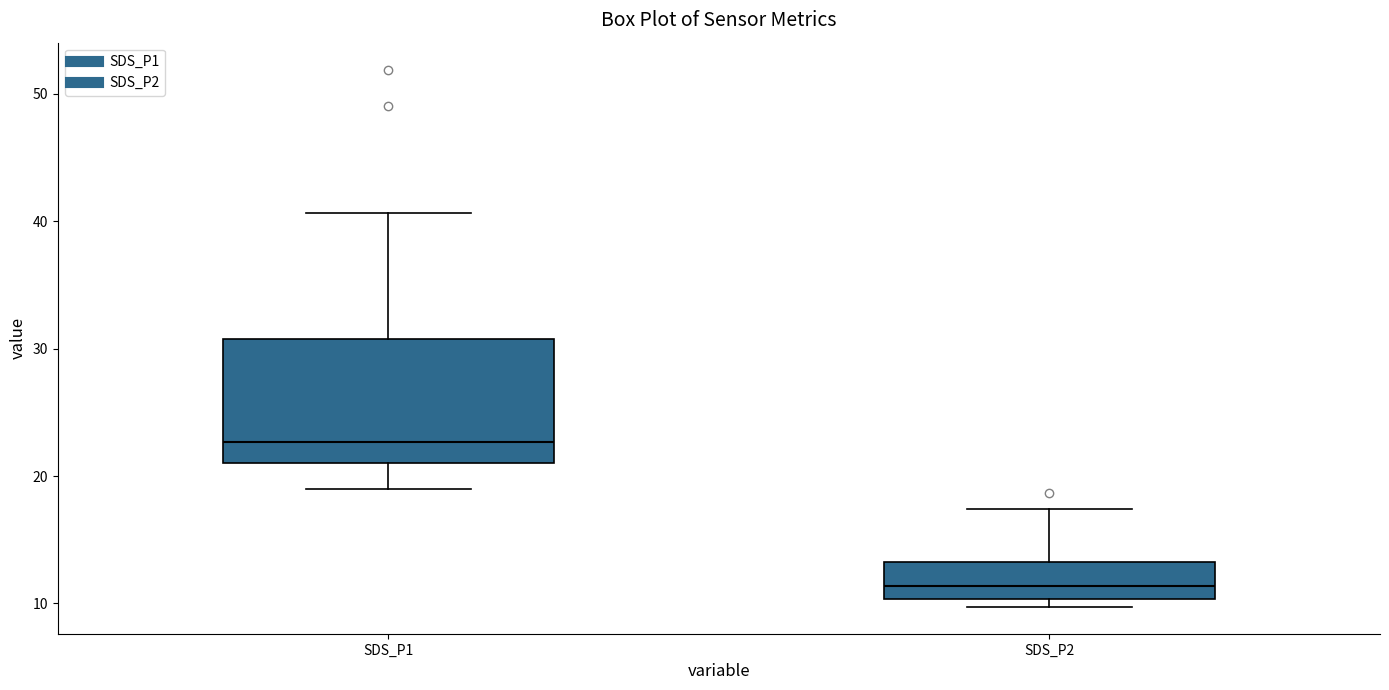

Reading left to right, read every box against the y-axis: the position of its median line, the range the box covers, and the ends of its whiskers. The values are not printed on the chart, so give them approximately, as read against the axis.

SDS_P1: median 23, box 21 to 31, whiskers 19 to 41
SDS_P2: median 11, box 10 to 13, whiskers 10 (just below the box's lower edge) to 17